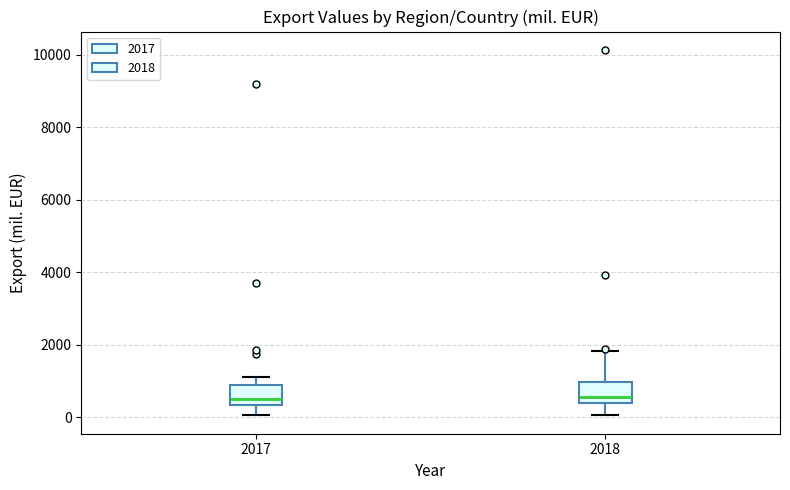

Reading left to right, read every box against the y-axis: the position of its median line, the range the box covers, and the ends of its whiskers. The values are not printed on the chart, so give them approximately, as read against the axis.

2017: median 600, box 400 to 800, whiskers 0 to 1200
2018: median 600, box 400 to 1000, whiskers 0 to 1800